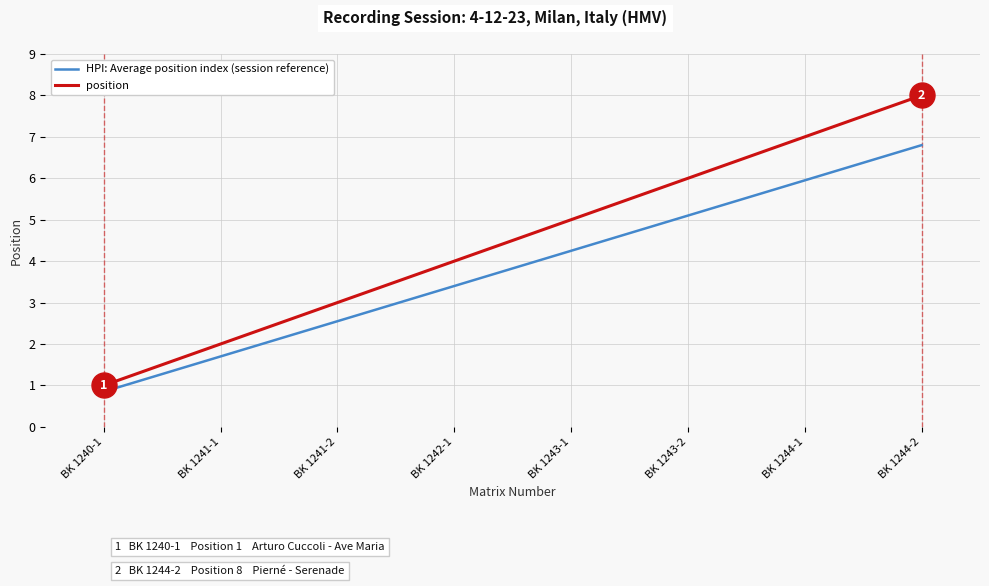

Rank the series at BK 1244-2 from lowest to highest value.

HPI: Average position index (session reference), position